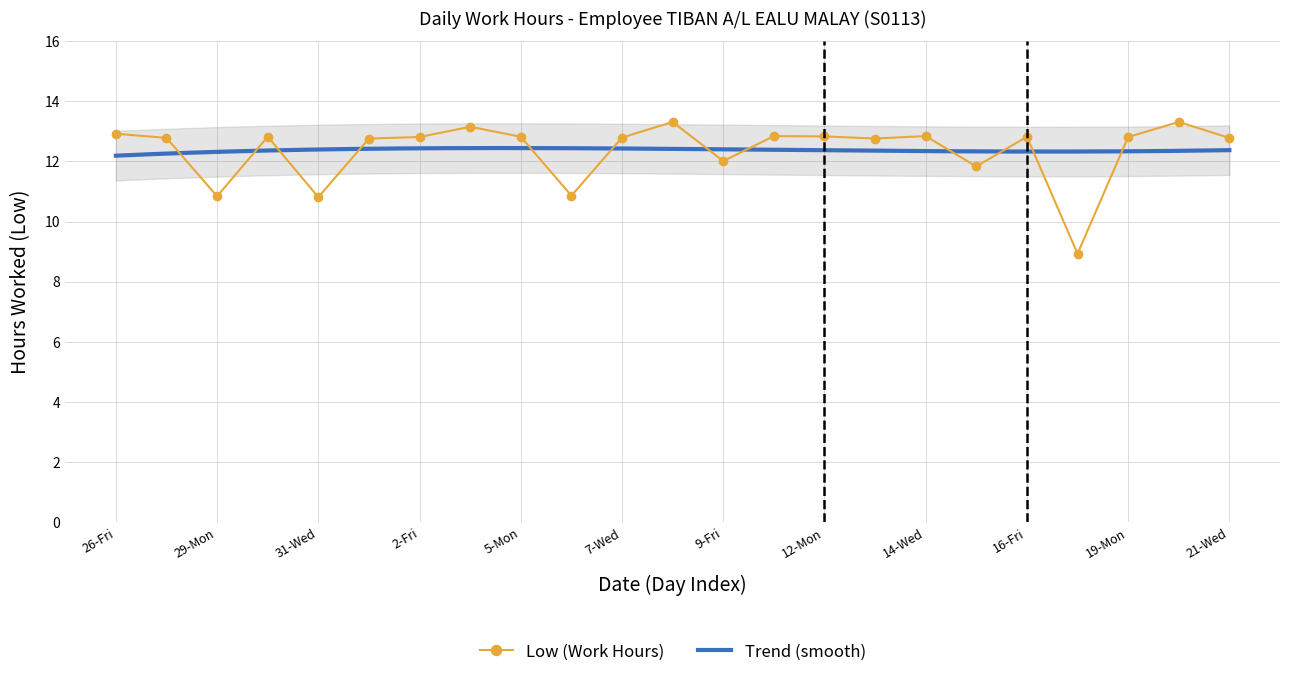

Reading right to left, list all the values displayed in this chart.

12.8	13.3	12.8	8.9	12.8	11.8	12.8	12.8	12.8	12.8	12.0	13.3	12.8	10.9	12.8	13.2	12.8	12.8	10.8	12.8	10.8	12.8	12.9